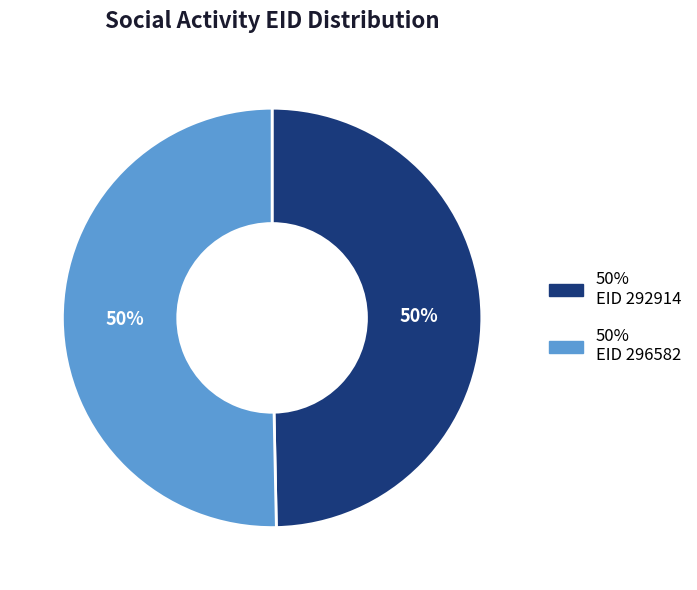

To the nearest percent, what is the average slice percentage?

50%